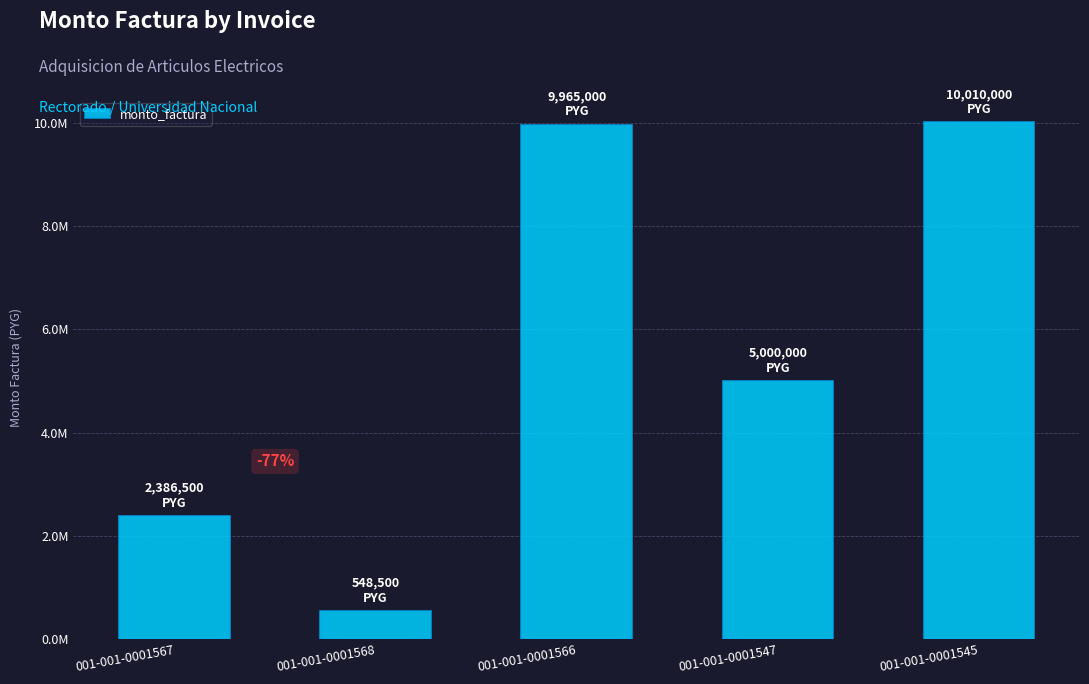

What position from the left is 001-001-0001568?

2